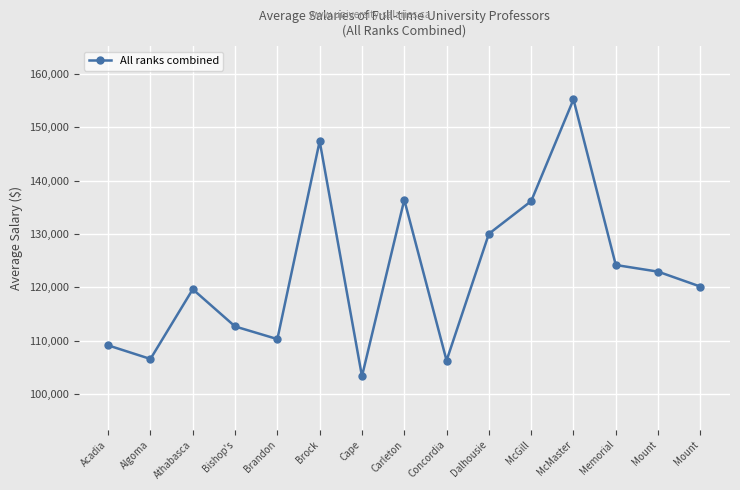

Rank the categories by value from lowest to highest.

Cape, Concordia, Algoma, Acadia, Brandon, Bishop's, Athabasca, Mount, Mount, Memorial, Dalhousie, McGill, Carleton, Brock, McMaster